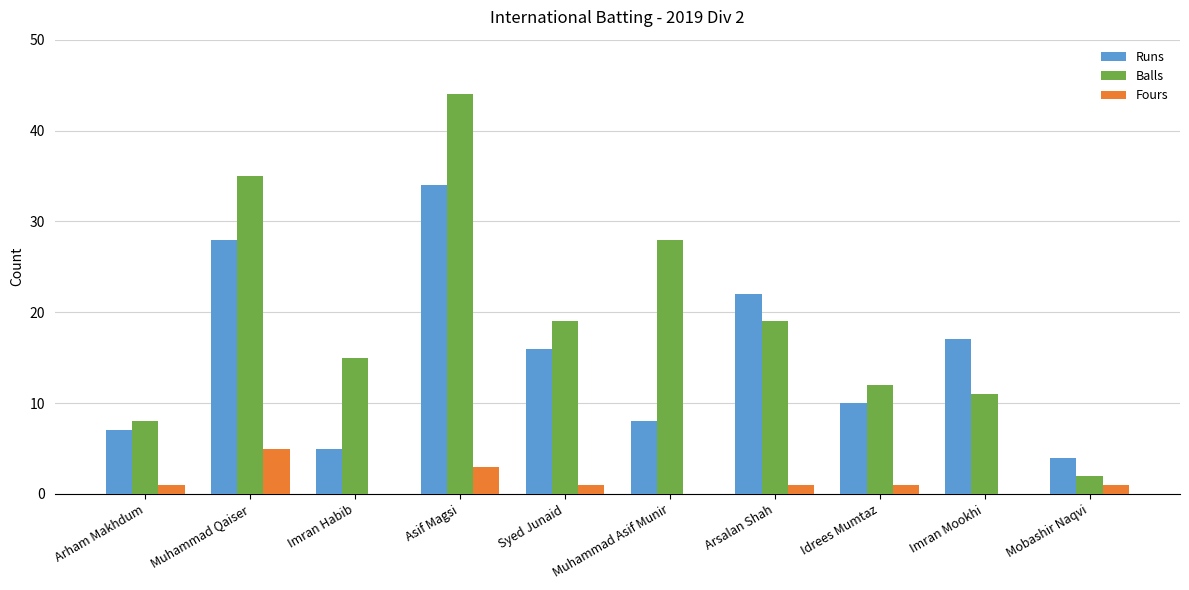

Reading left to right, extract all data points from this chart.

Runs: 7	28	5	34	16	8	22	10	17	4
Balls: 8	35	15	44	19	28	19	12	11	2
Fours: 1	5	0	3	1	0	1	1	0	1